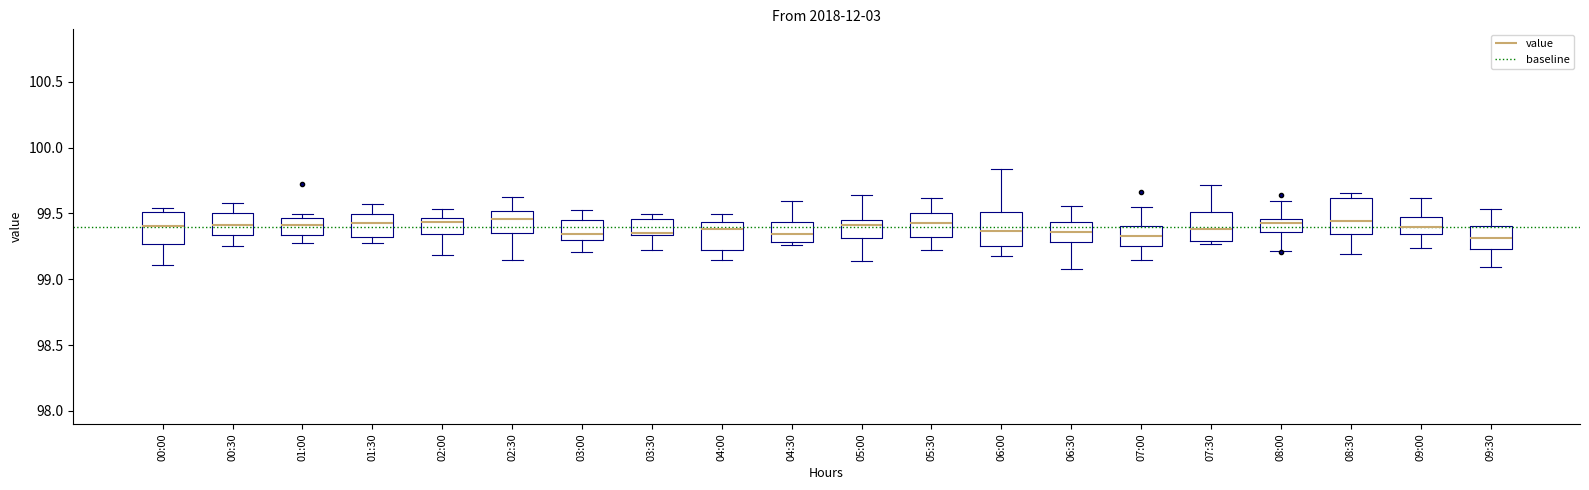

Reading left to right, transcribe this box plot: for each box, give where its median line is, the range the box spans, and where its two whiskers end, as read against the y-axis. The values are not printed on the chart, so give them approximately, as read against the axis.

00:00: median 99.40, box 99.25 to 99.50, whiskers 99.10 to 99.55
00:30: median 99.40, box 99.35 to 99.50, whiskers 99.25 to 99.60
01:00: median 99.40, box 99.35 to 99.45, whiskers 99.30 to 99.50
01:30: median 99.45, box 99.30 to 99.50, whiskers 99.25 to 99.55
02:00: median 99.45 (just below the box's upper edge), box 99.35 to 99.45, whiskers 99.20 to 99.55
02:30: median 99.45, box 99.35 to 99.50, whiskers 99.15 to 99.60
03:00: median 99.35, box 99.30 to 99.45, whiskers 99.20 to 99.55
03:30: median 99.35 (just above the box's lower edge), box 99.35 to 99.45, whiskers 99.20 to 99.50
04:00: median 99.40, box 99.25 to 99.45, whiskers 99.15 to 99.50
04:30: median 99.35, box 99.30 to 99.45, whiskers 99.25 to 99.60
05:00: median 99.40, box 99.30 to 99.45, whiskers 99.15 to 99.65
05:30: median 99.45, box 99.30 to 99.50, whiskers 99.20 to 99.60
06:00: median 99.35, box 99.25 to 99.50, whiskers 99.20 to 99.85
06:30: median 99.35, box 99.30 to 99.45, whiskers 99.10 to 99.55
07:00: median 99.35, box 99.25 to 99.40, whiskers 99.15 to 99.55
07:30: median 99.40, box 99.30 to 99.50, whiskers 99.25 to 99.70
08:00: median 99.45 (just below the box's upper edge), box 99.35 to 99.45, whiskers 99.20 to 99.60
08:30: median 99.45, box 99.35 to 99.60, whiskers 99.20 to 99.65
09:00: median 99.40, box 99.35 to 99.45, whiskers 99.25 to 99.60
09:30: median 99.30, box 99.25 to 99.40, whiskers 99.10 to 99.55